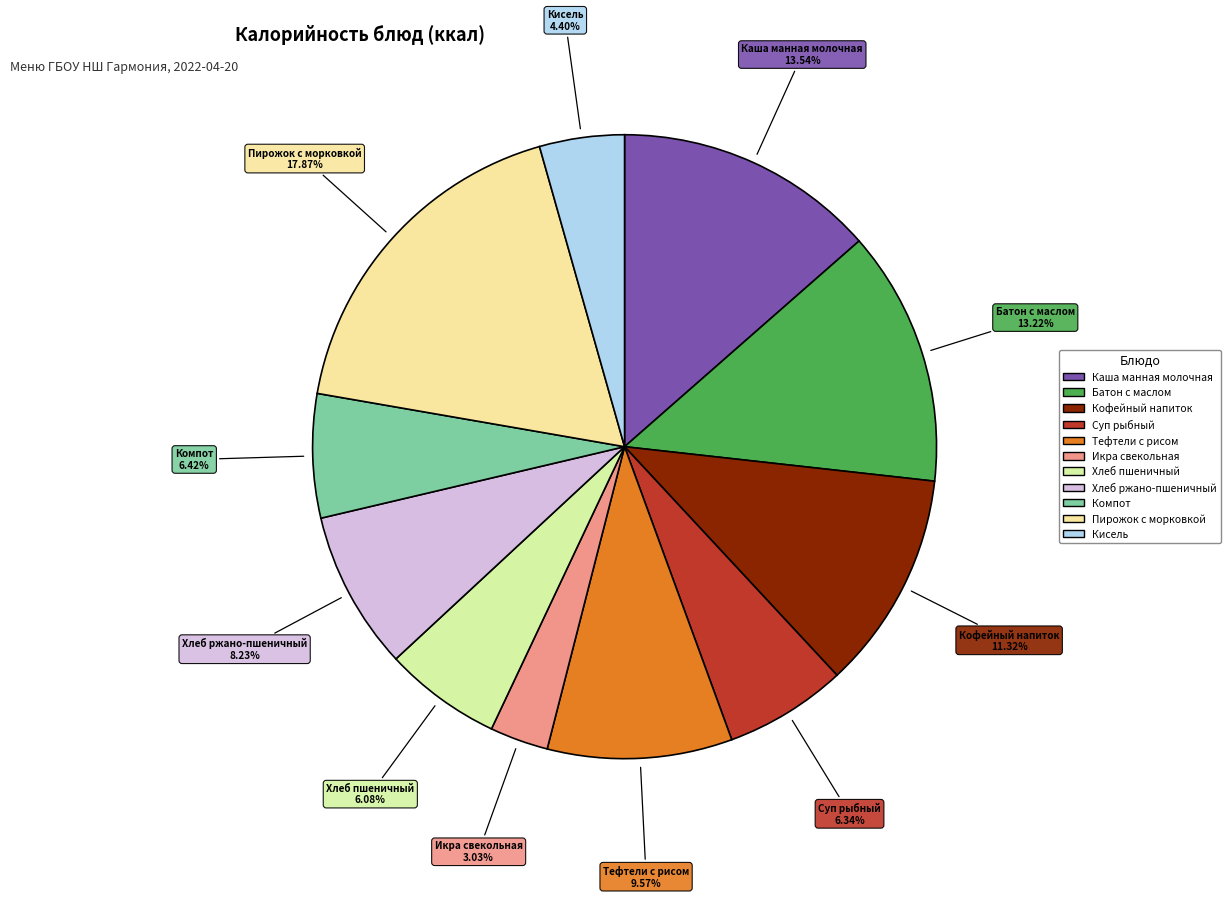

How many segments does this pie chart have?

11